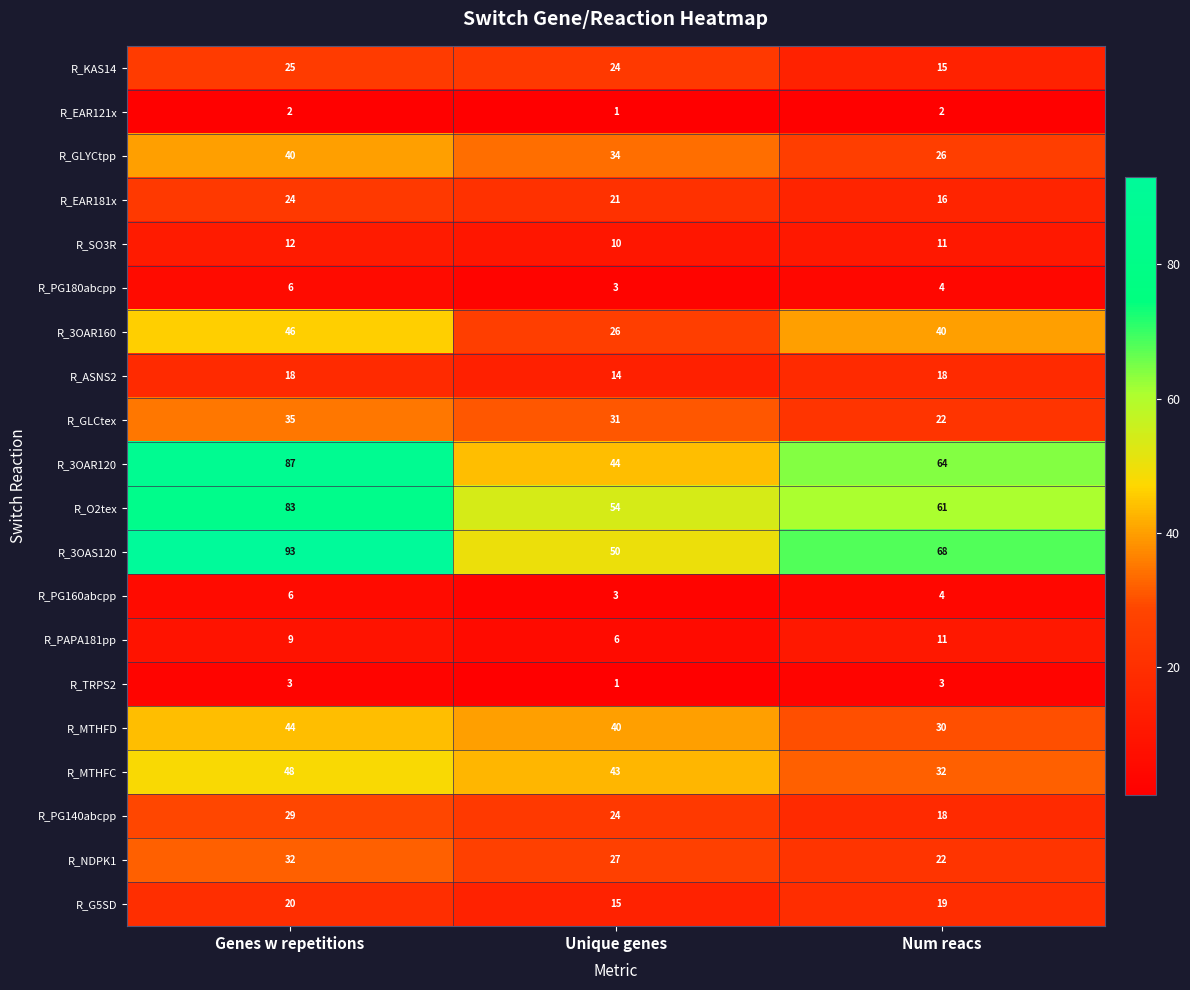

What is the average value of the R_3OAR160 series?

37